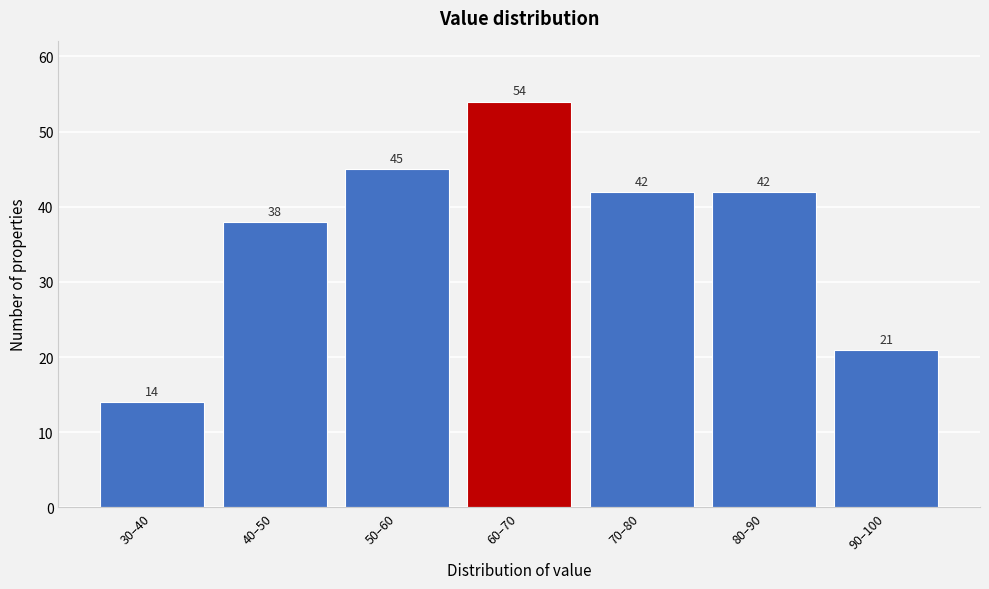

Reading left to right, transcribe all the data shown in this chart.

30–40=14	40–50=38	50–60=45	60–70=54	70–80=42	80–90=42	90–100=21